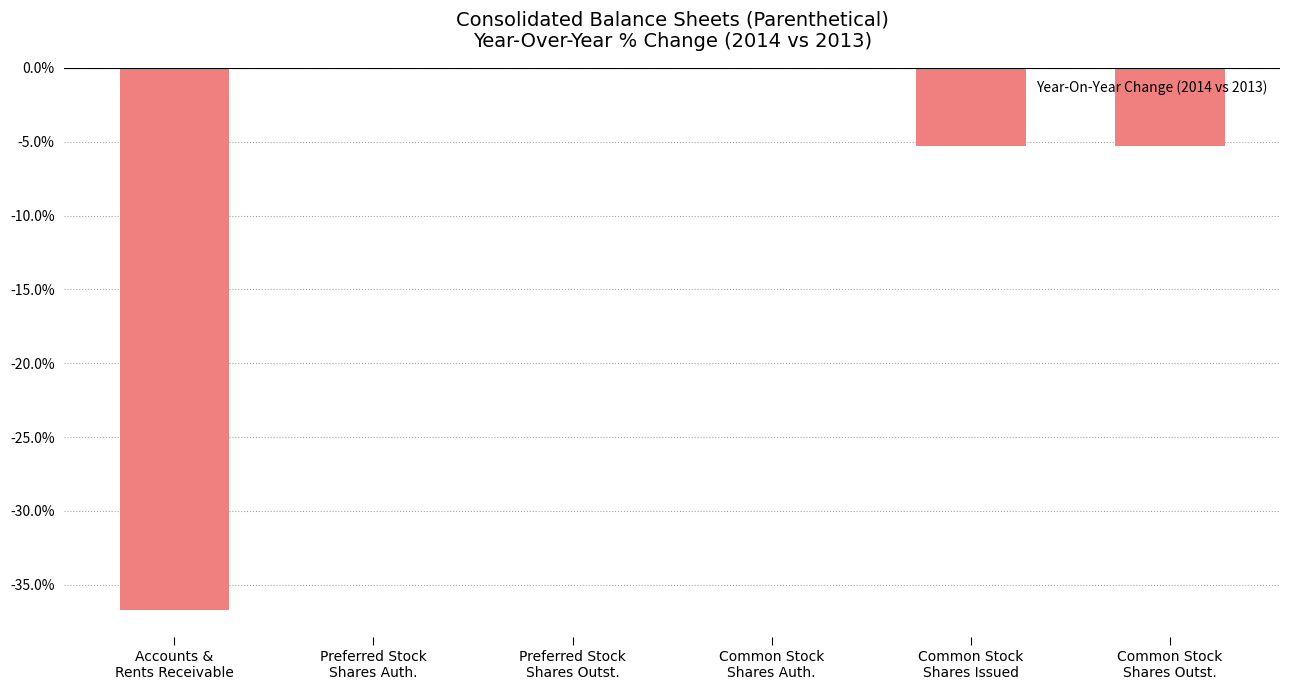

Does the chart contain stacked bars?

No